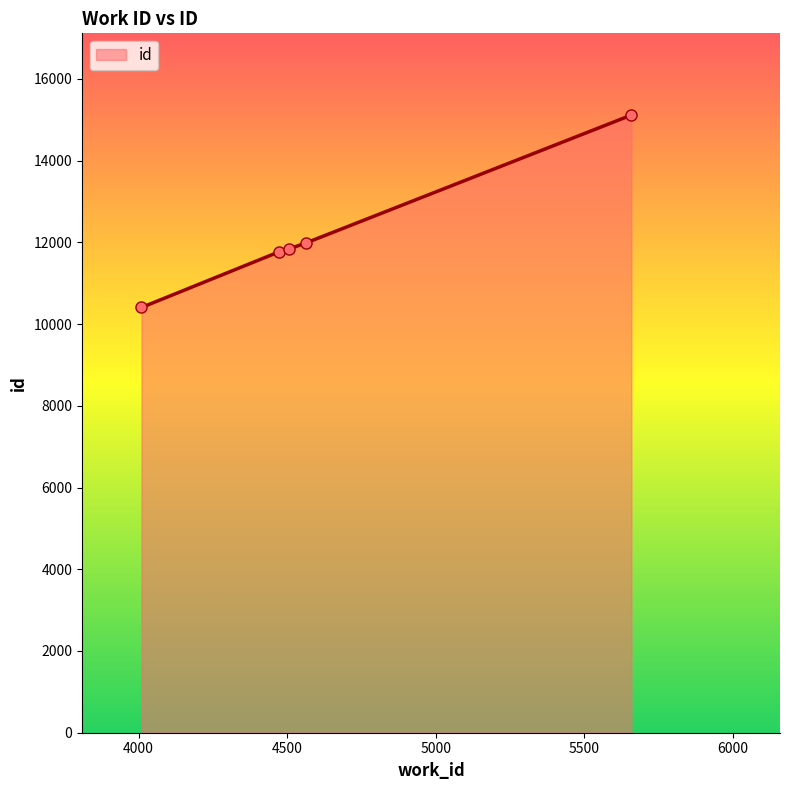

What is the difference between the maximum and minimum values?

4708